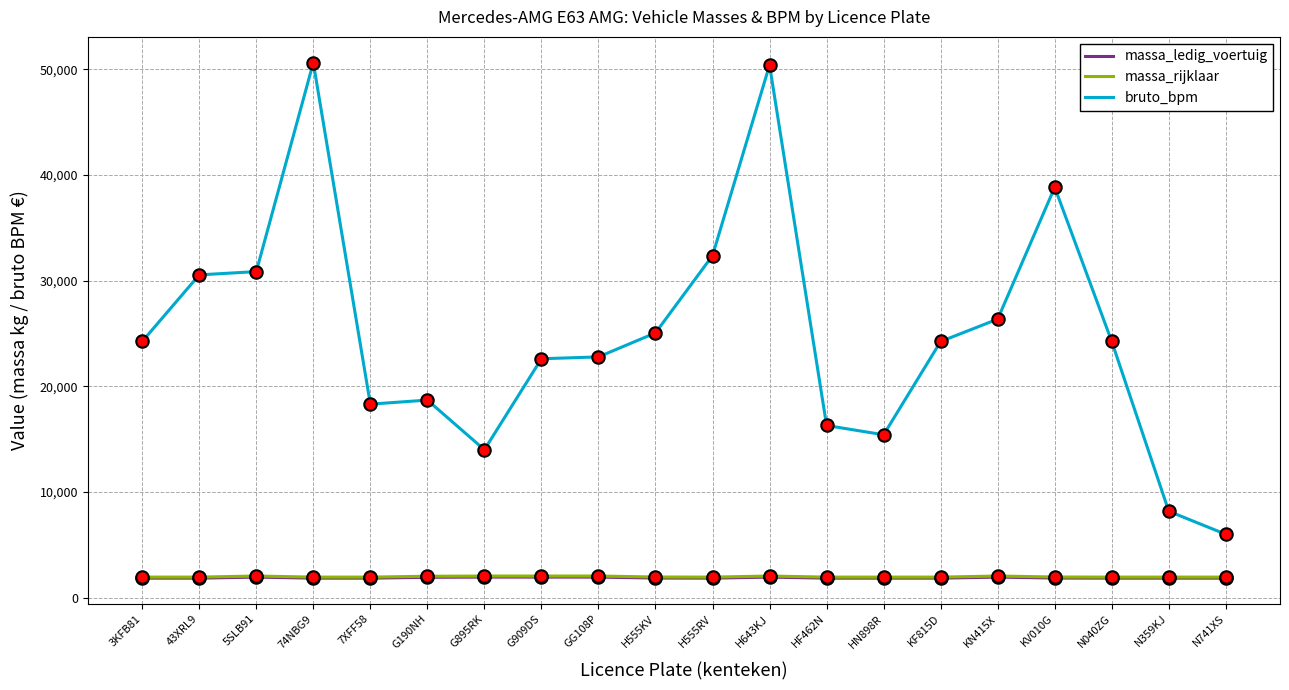

Which series has the widest spread of values?

bruto_bpm